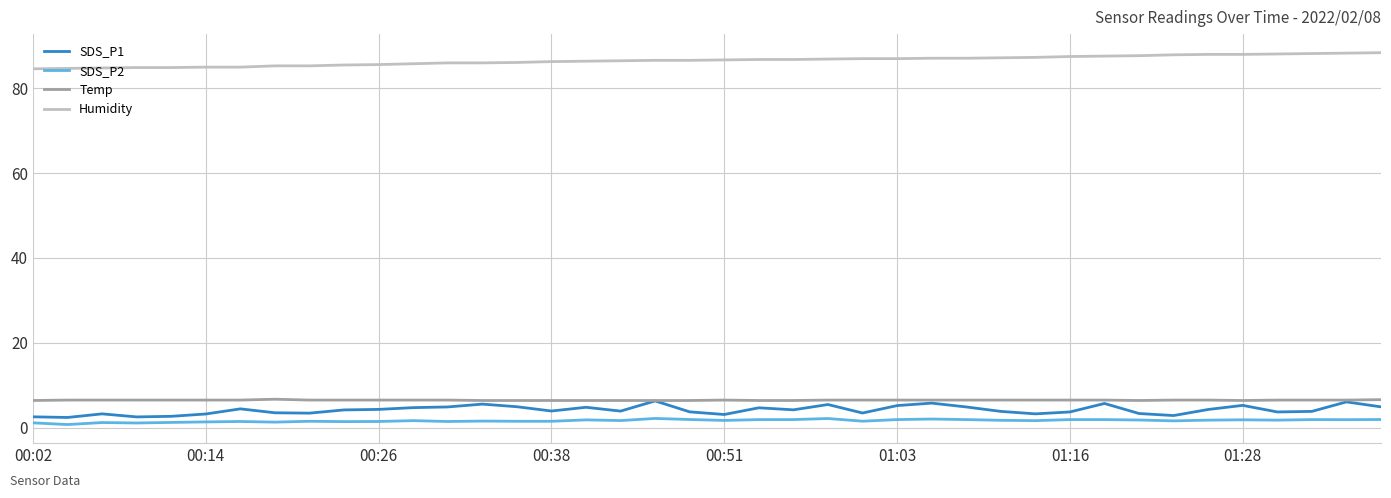

What is the maximum value for Temp?

6.7